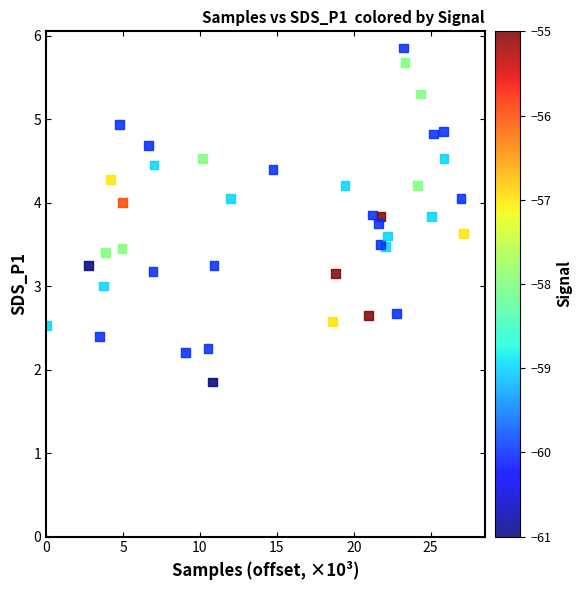

What is the range of Y values (max minus min)?

4.0